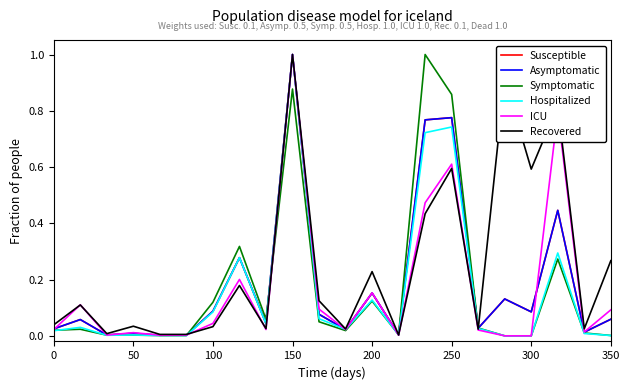

What is the greatest value displayed?

1.0